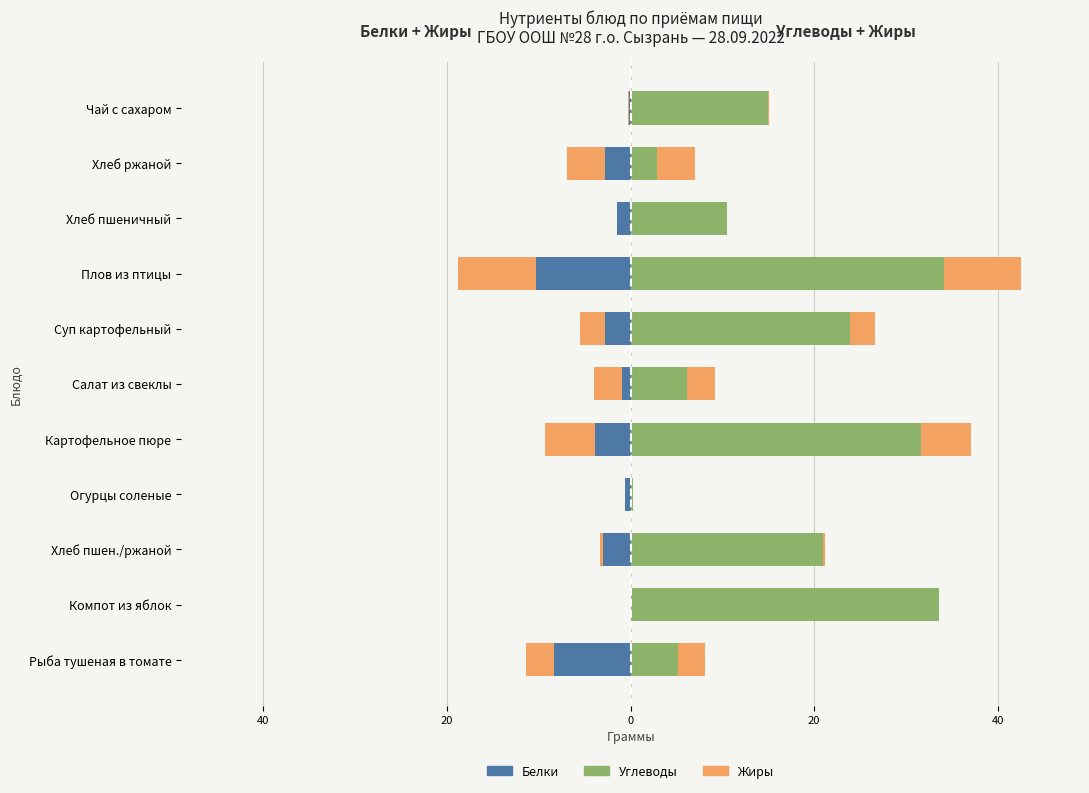

Is it true that Углеводы equals 15.0 at Чай с сахаром?

True